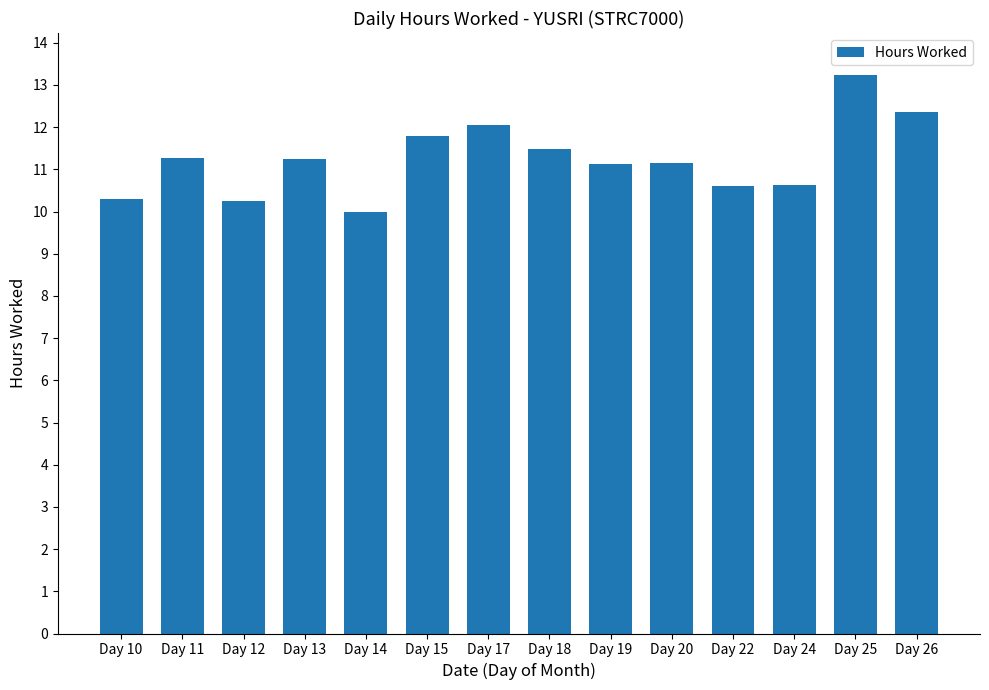

What is the sum of the values at Day 20 and Day 18?

22.6